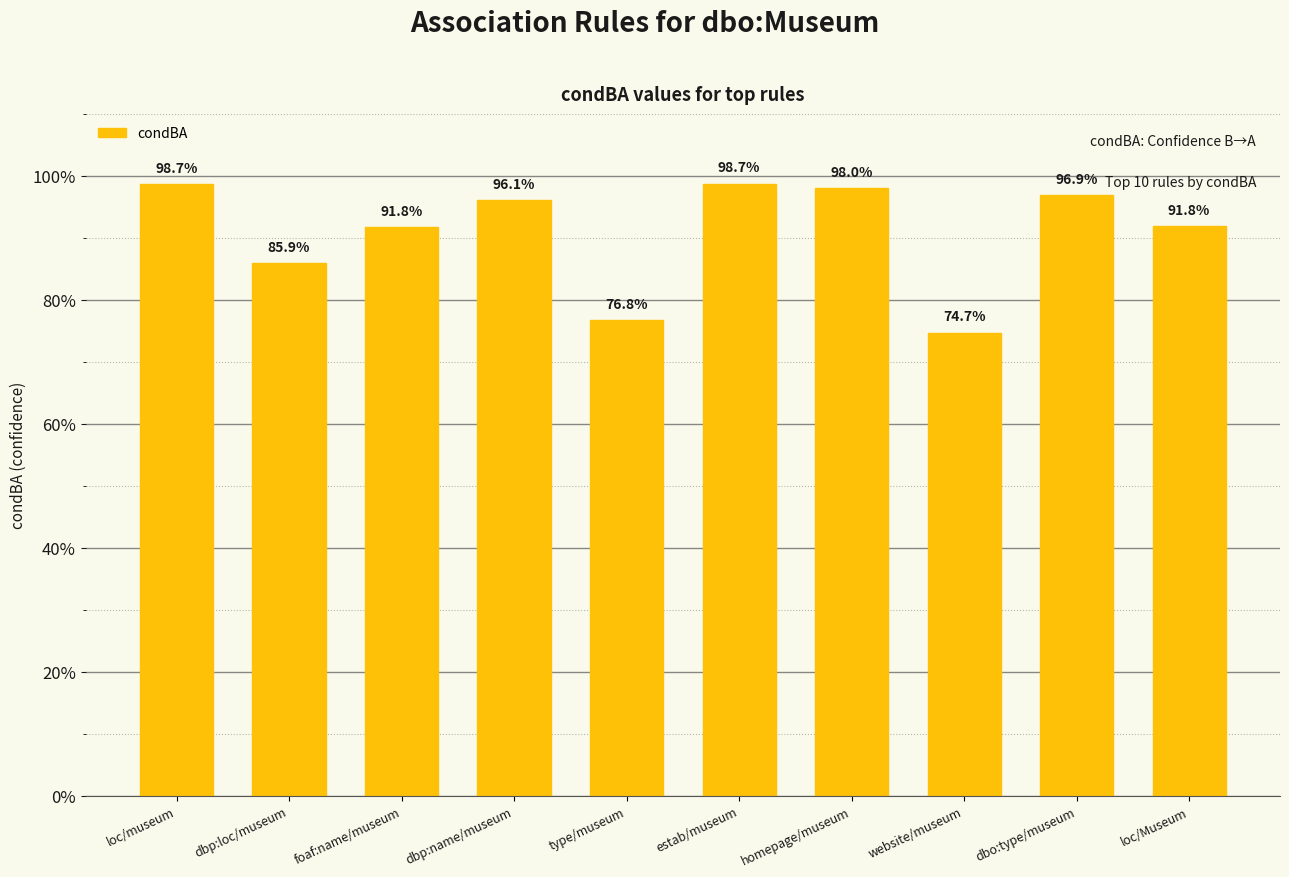

What is the label of the 1st bar from the right?

loc/Museum